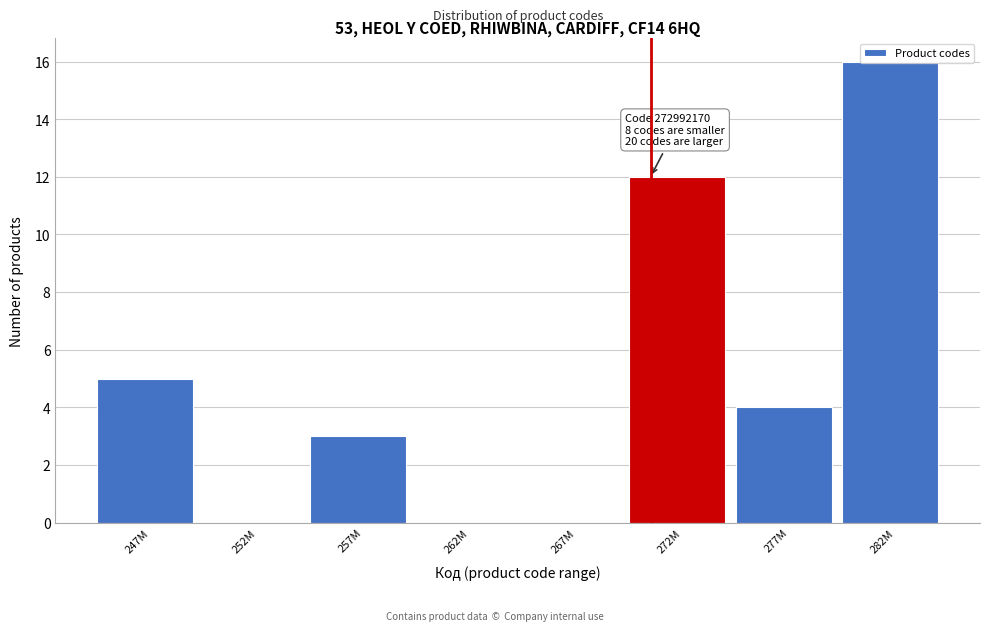

What is the sum of the values at 247M and 282M?

21